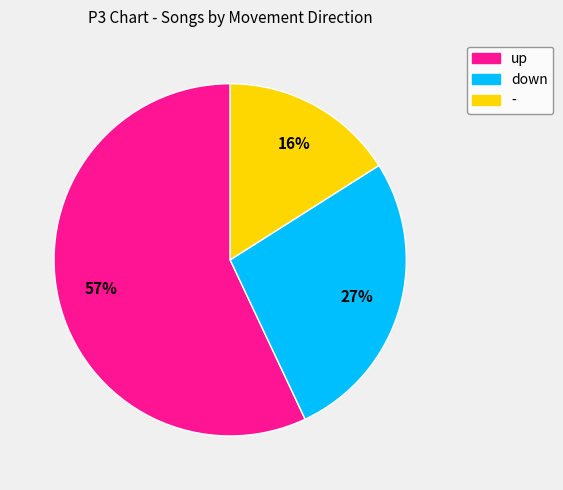

Count the number of slices in the pie.

3